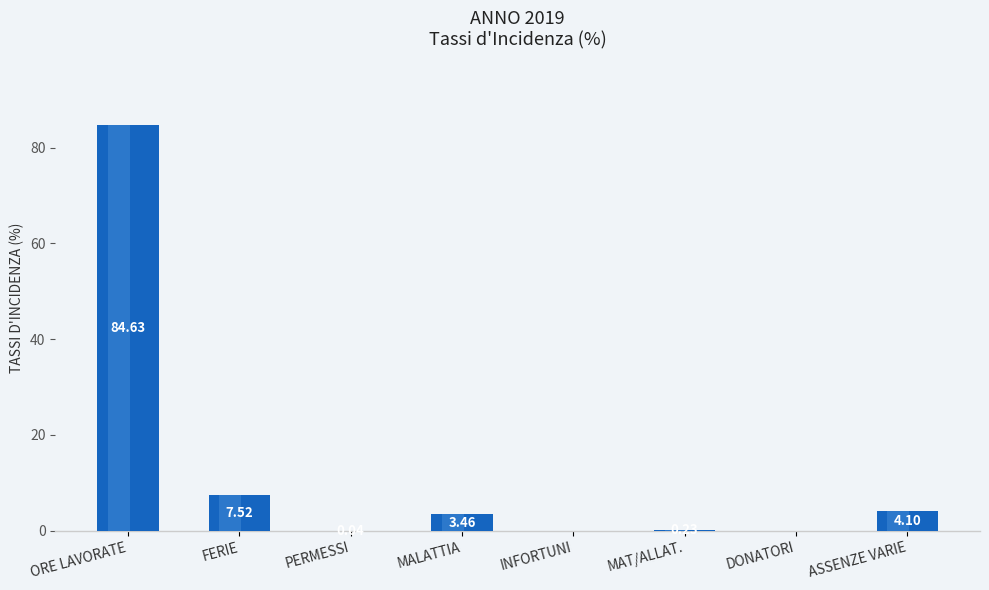

What is the ratio of the value at MALATTIA to the value at FERIE?

0.5